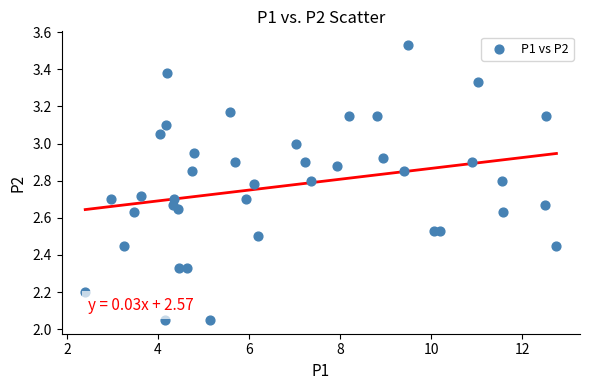

What is the range of Y values (max minus min)?

1.5